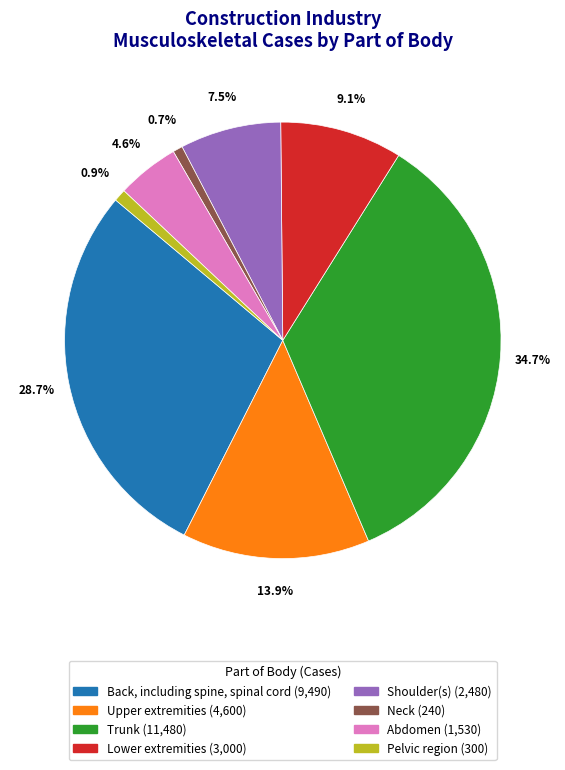

How many slices are in this pie chart?

8